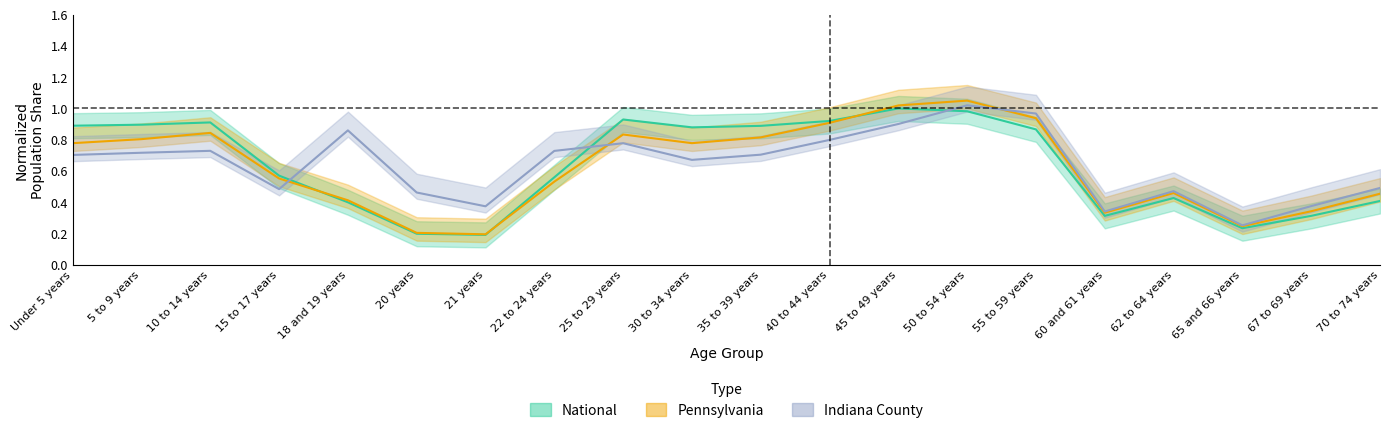

Which series ends up on top after the final intersection of Pennsylvania and National?

Pennsylvania